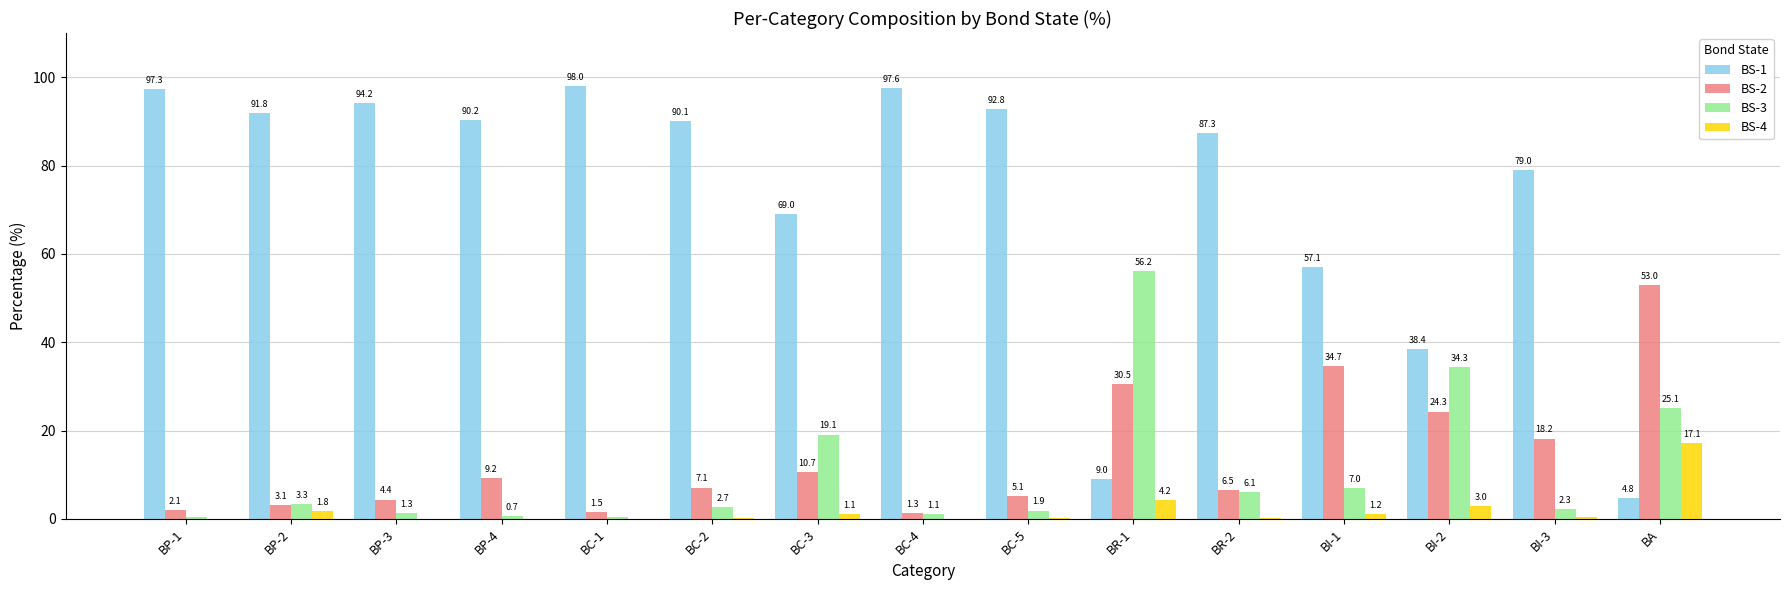

Between BC-3 and BR-2, which series saw the biggest shift?

BS-1